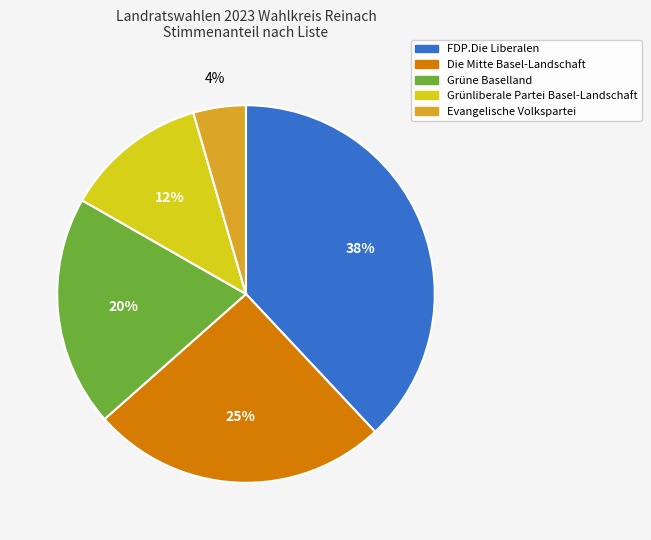

What percentage is the Grünliberale Partei Basel-Landschaft slice, to the nearest percent?

12%